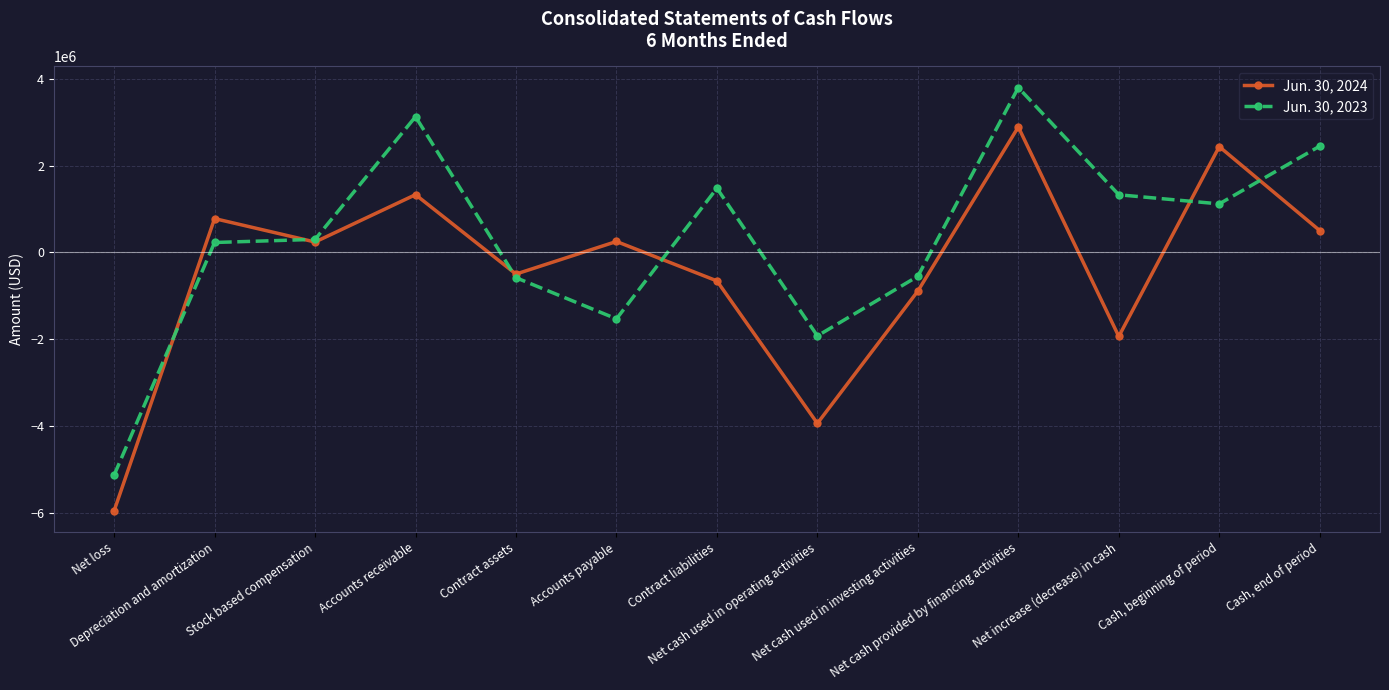

How many series are shown in this chart?

2